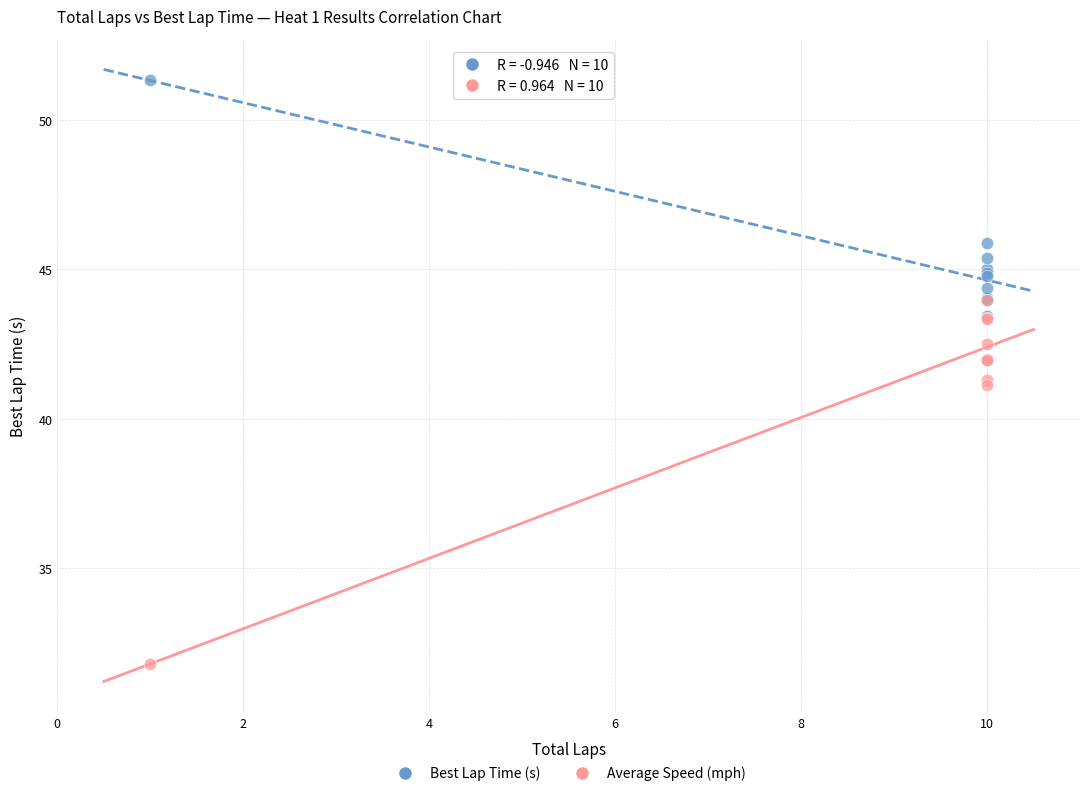

Which series reaches the minimum Y coordinate?

Average Speed (mph)